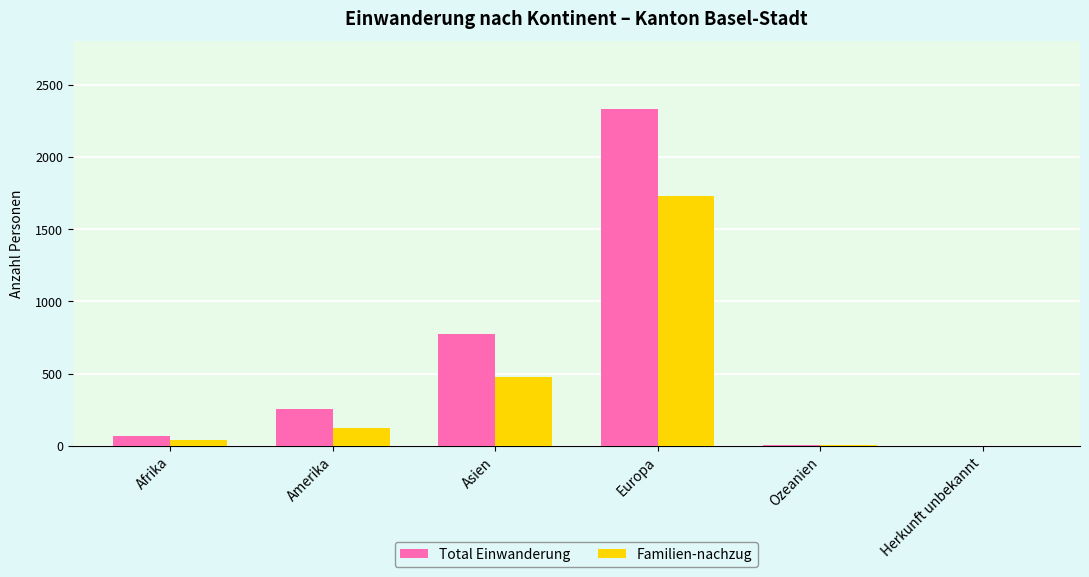

Which series has the largest total across all categories?

Total Einwanderung